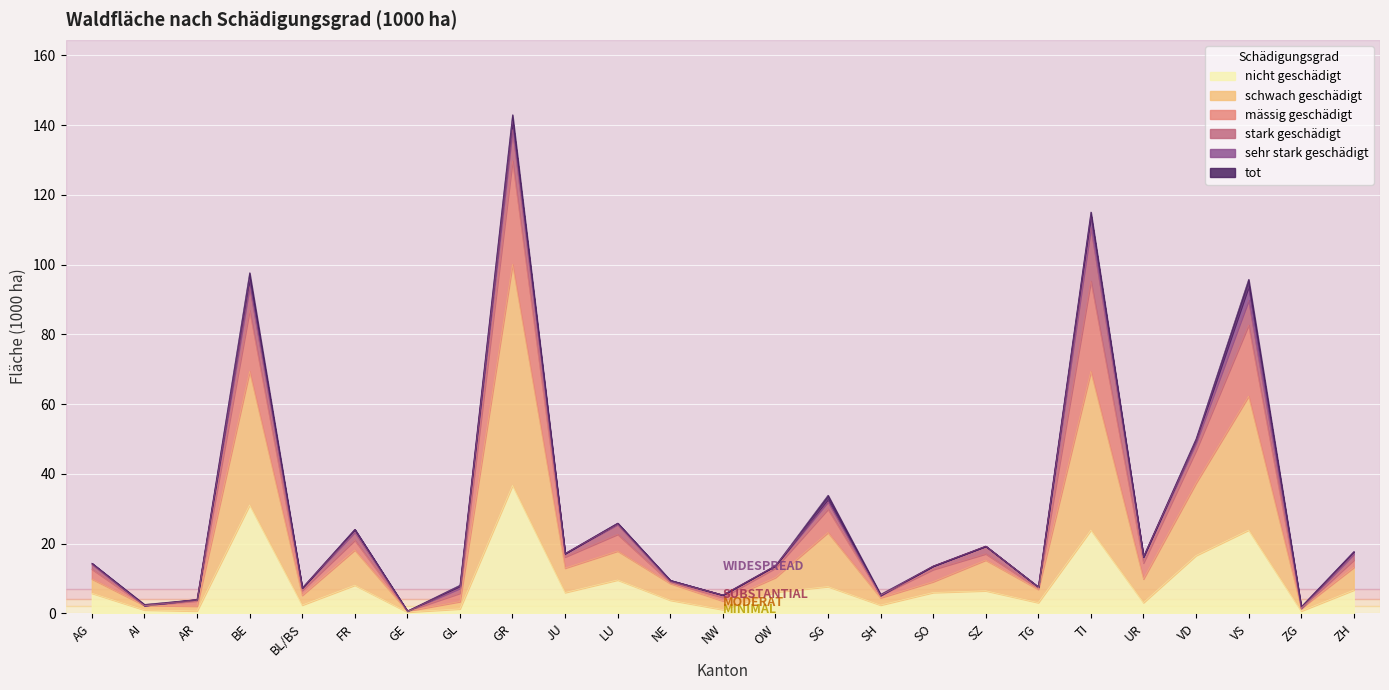

True or false: nicht geschädigt and mässig geschädigt intersect in this chart.

False